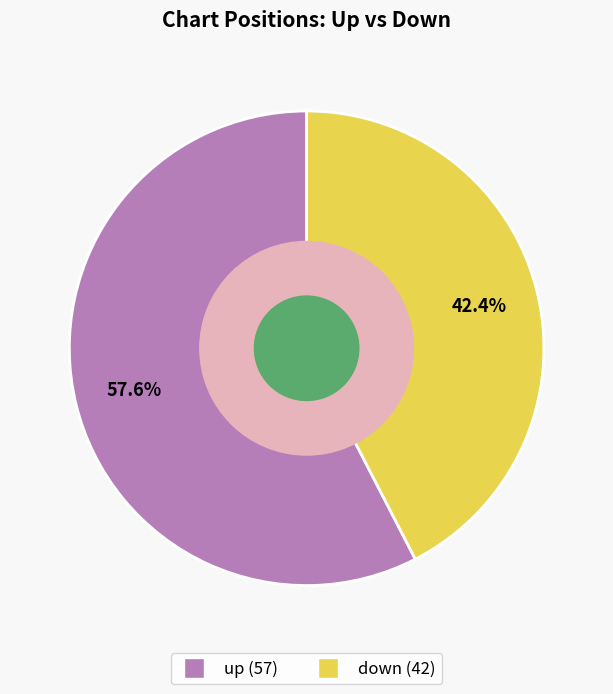

What percentage is the up slice, to the nearest percent?

58%